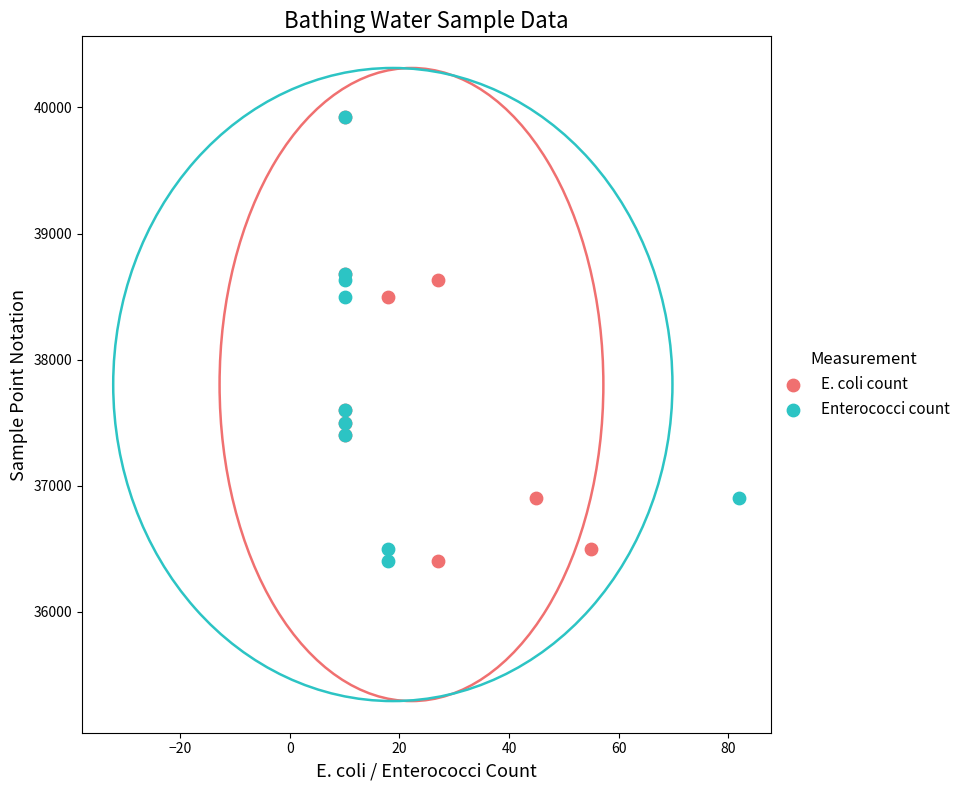

What are all the series names shown in the legend?

E. coli count, Enterococci count